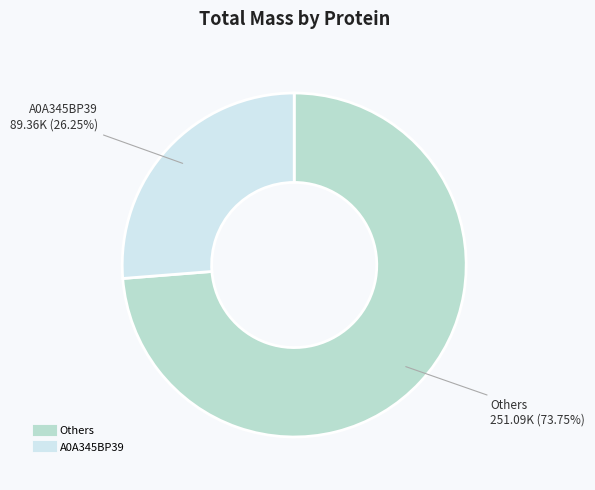

Is there a majority slice in this chart?

Yes